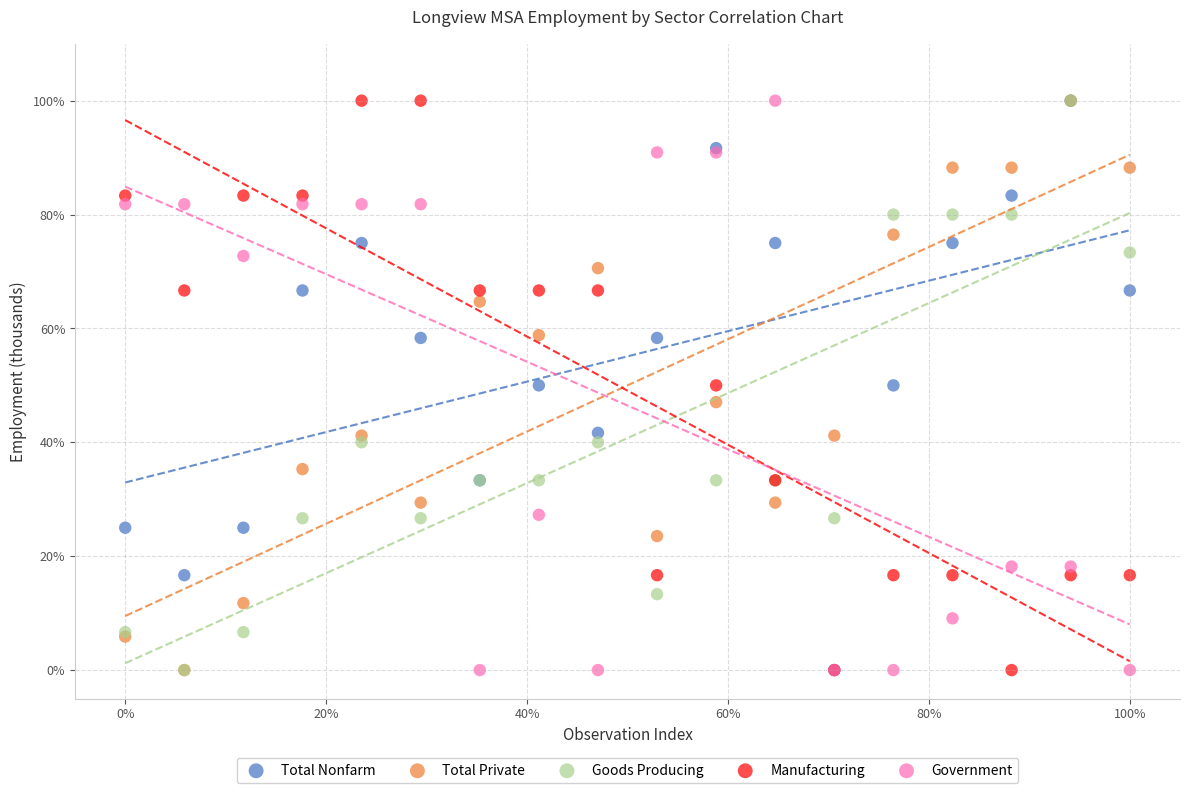

What are all the series names shown in the legend?

Total Nonfarm, Total Private, Goods Producing, Manufacturing, Government